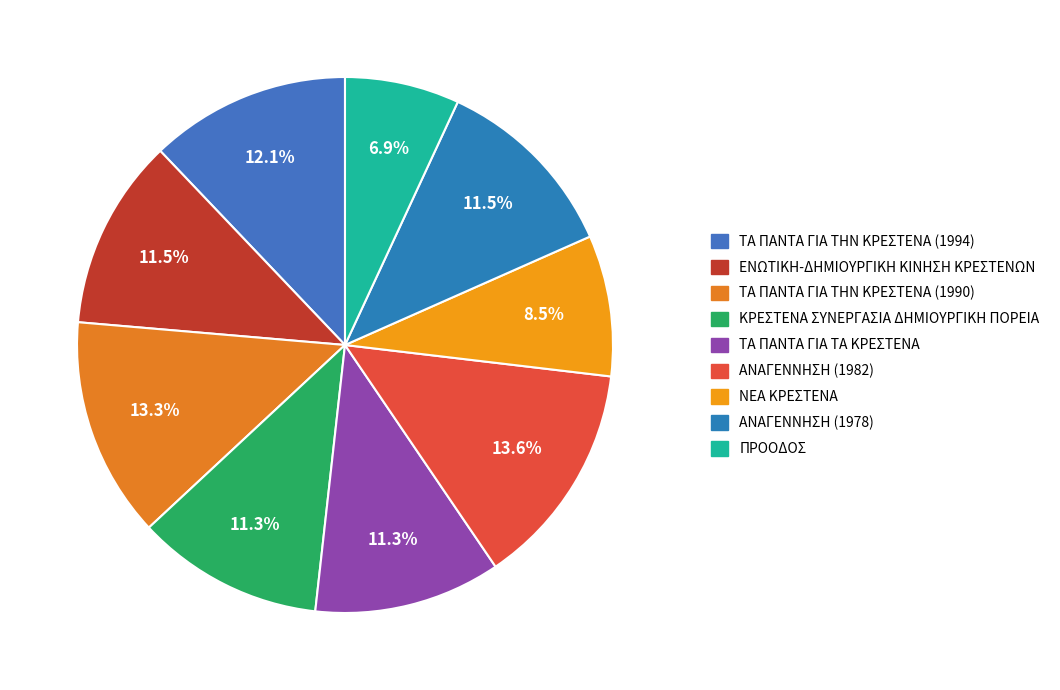

To the nearest percent, what is the difference between the largest and smallest slice percentages?

7%